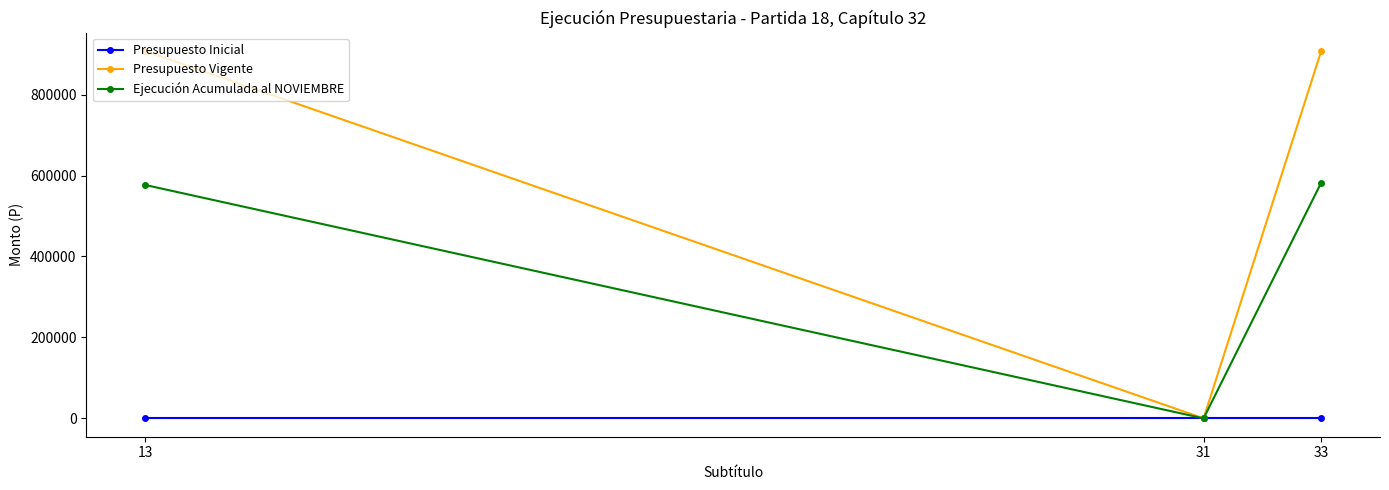

What is the highest value of the Presupuesto Vigente series?

907677